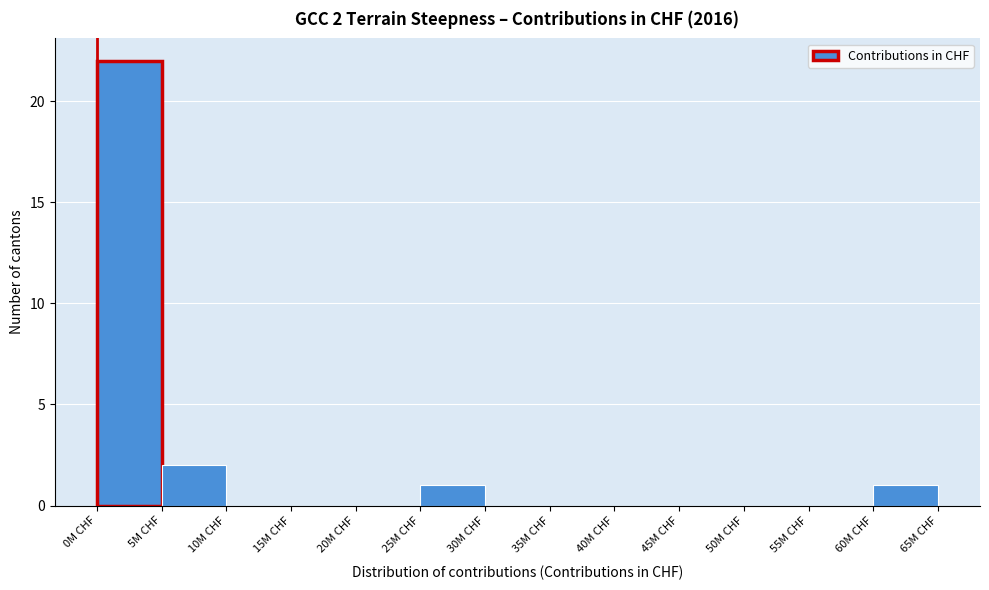

Reading left to right, what are all the values shown in this chart?

0M CHF=22	5M CHF=2	10M CHF=0	15M CHF=0	20M CHF=0	25M CHF=1	30M CHF=0	35M CHF=0	40M CHF=0	45M CHF=0	50M CHF=0	55M CHF=0	60M CHF=1